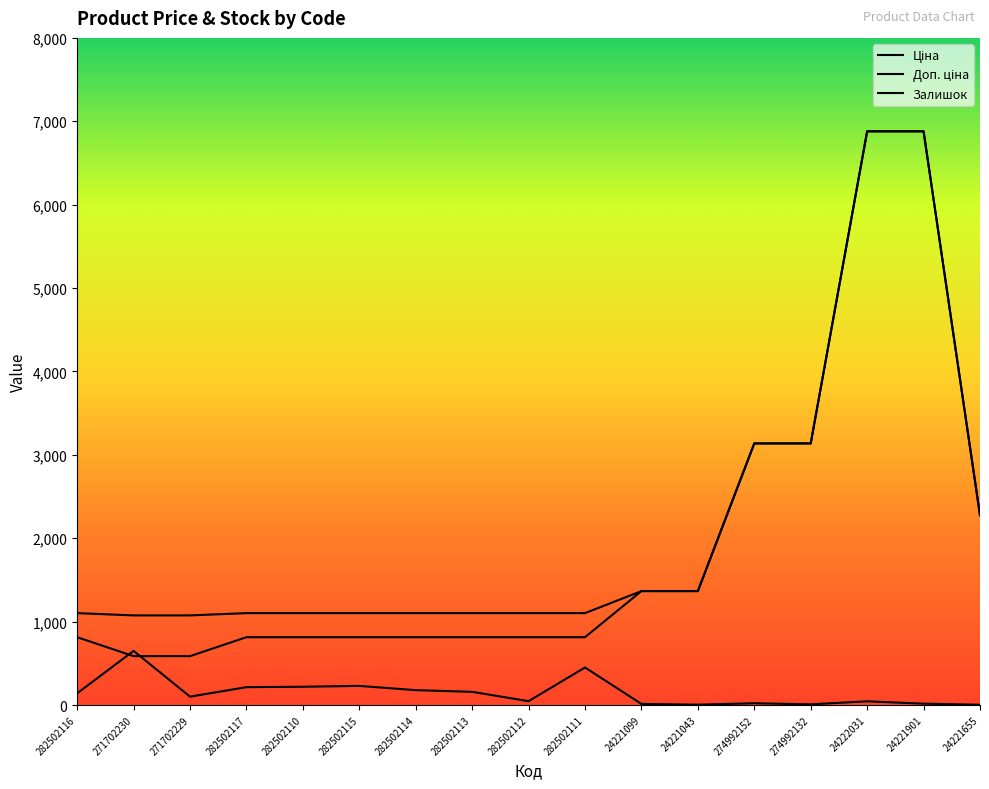

At which category does the chart reach its peak across all series?

24222031